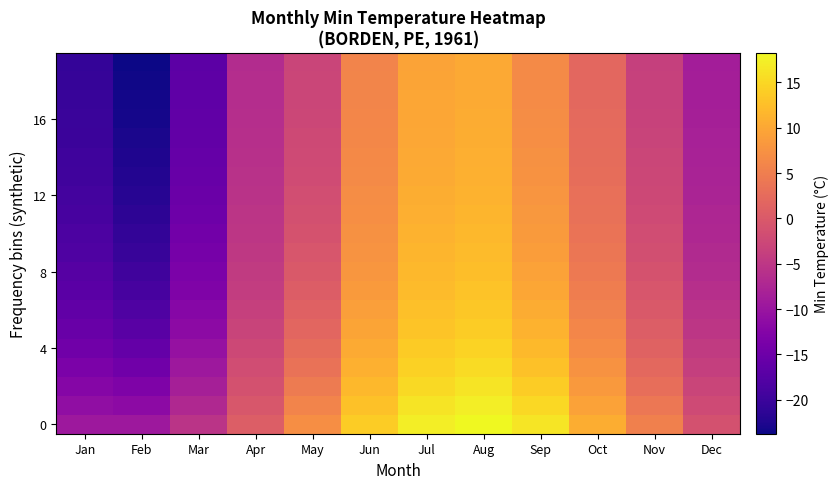

Which category has the highest value across all series?

Aug